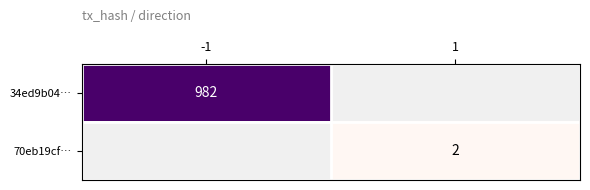

The 34ed9b04… series shows 982 at -1. True or false?

True